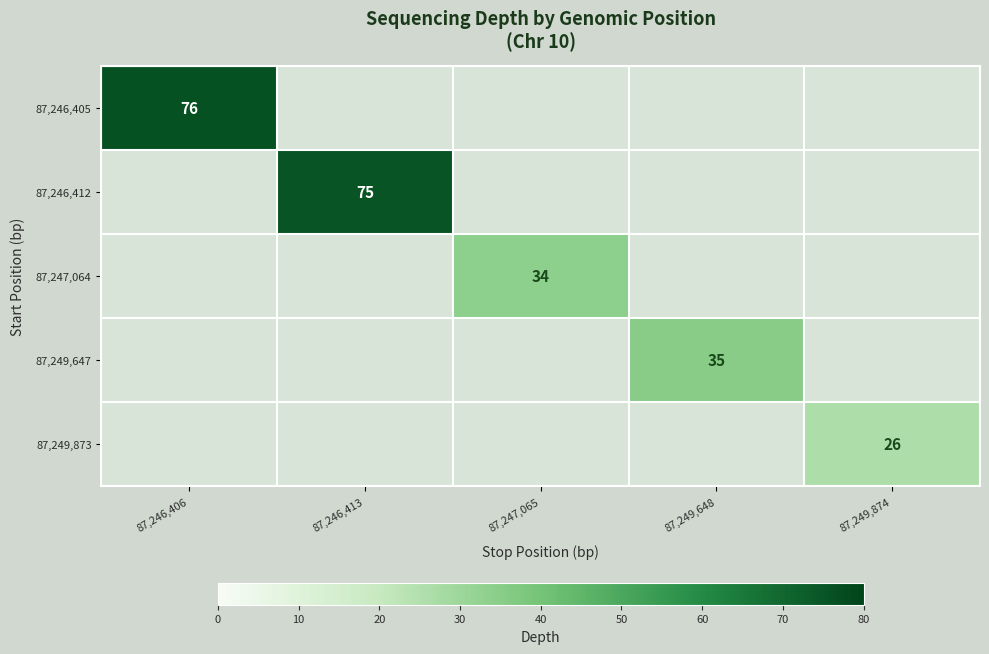

At how many categories does at least one series exceed 7?

5